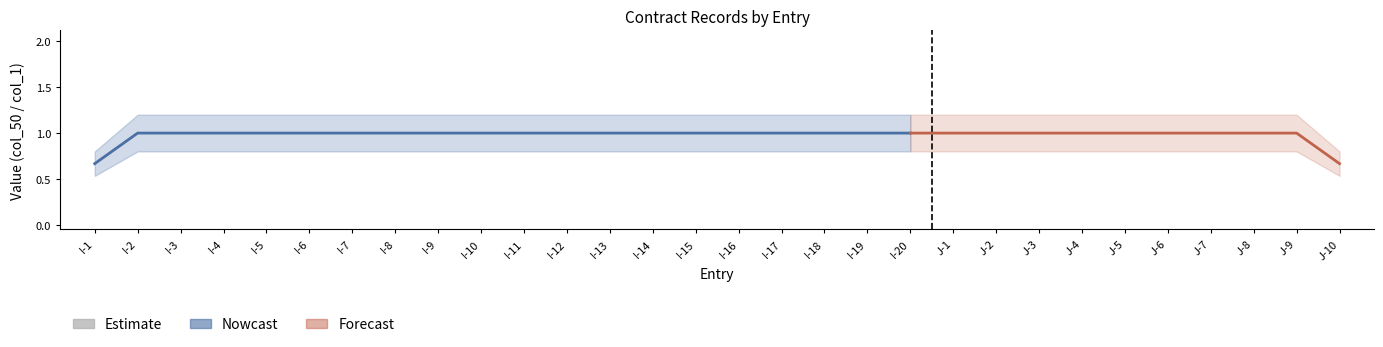

Which has a higher value, J-4 or I-13?

J-4